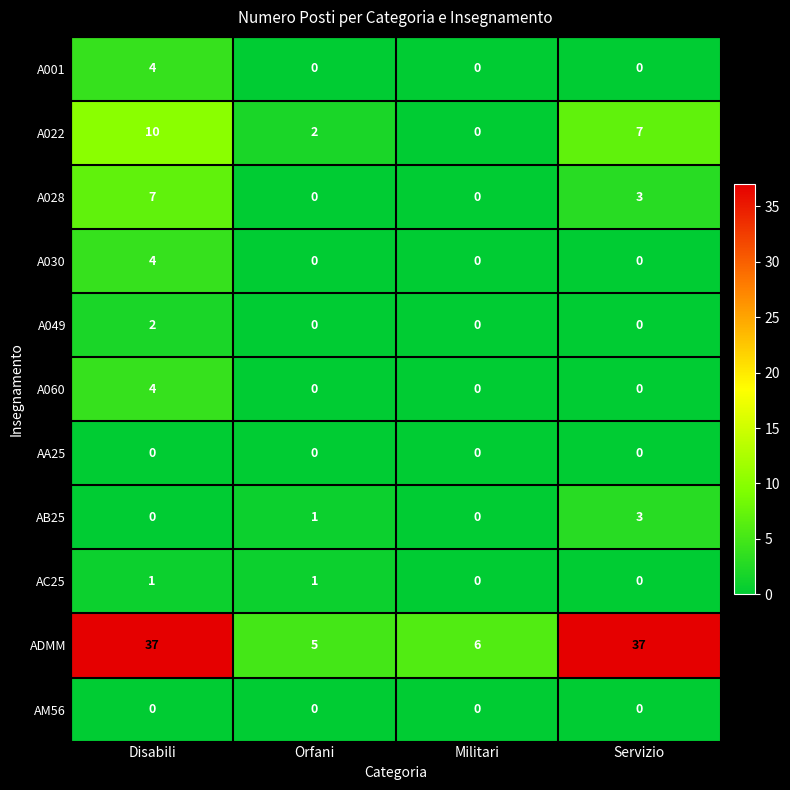

How many distinct data groups are displayed?

11